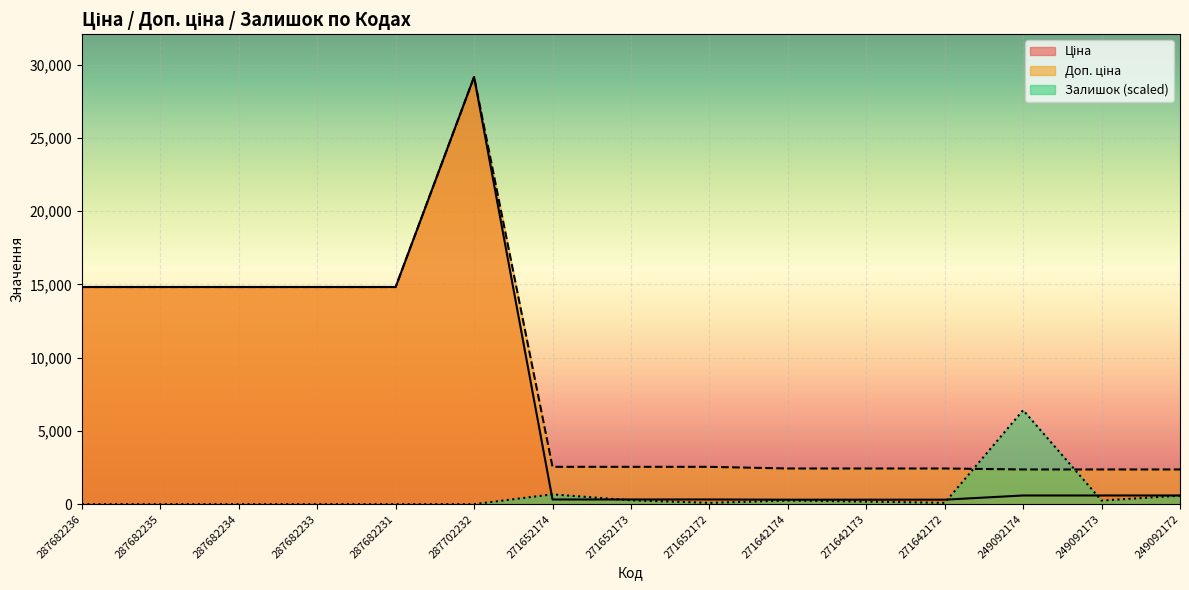

At how many categories does at least one series exceed 9811?

6